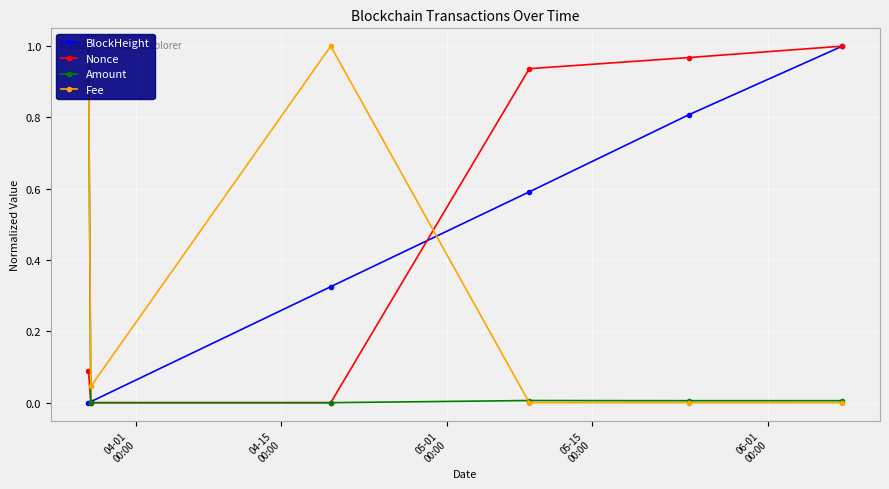

At how many categories does at least one series exceed 0?

6